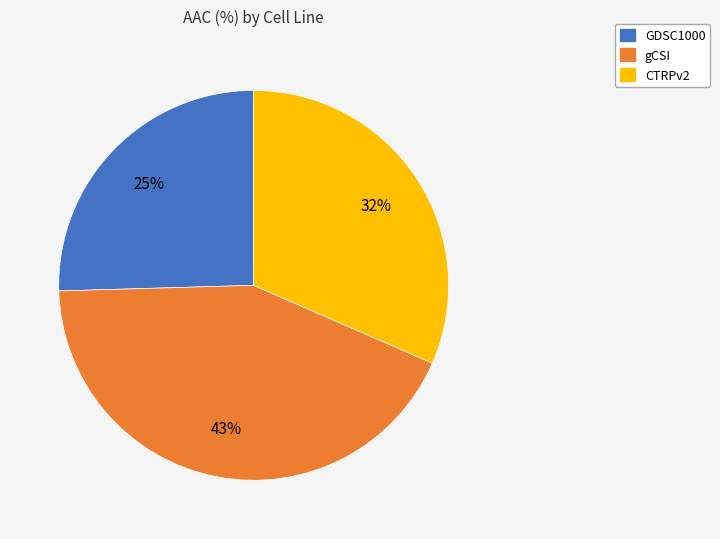

To the nearest percent, what is the average slice percentage?

33%